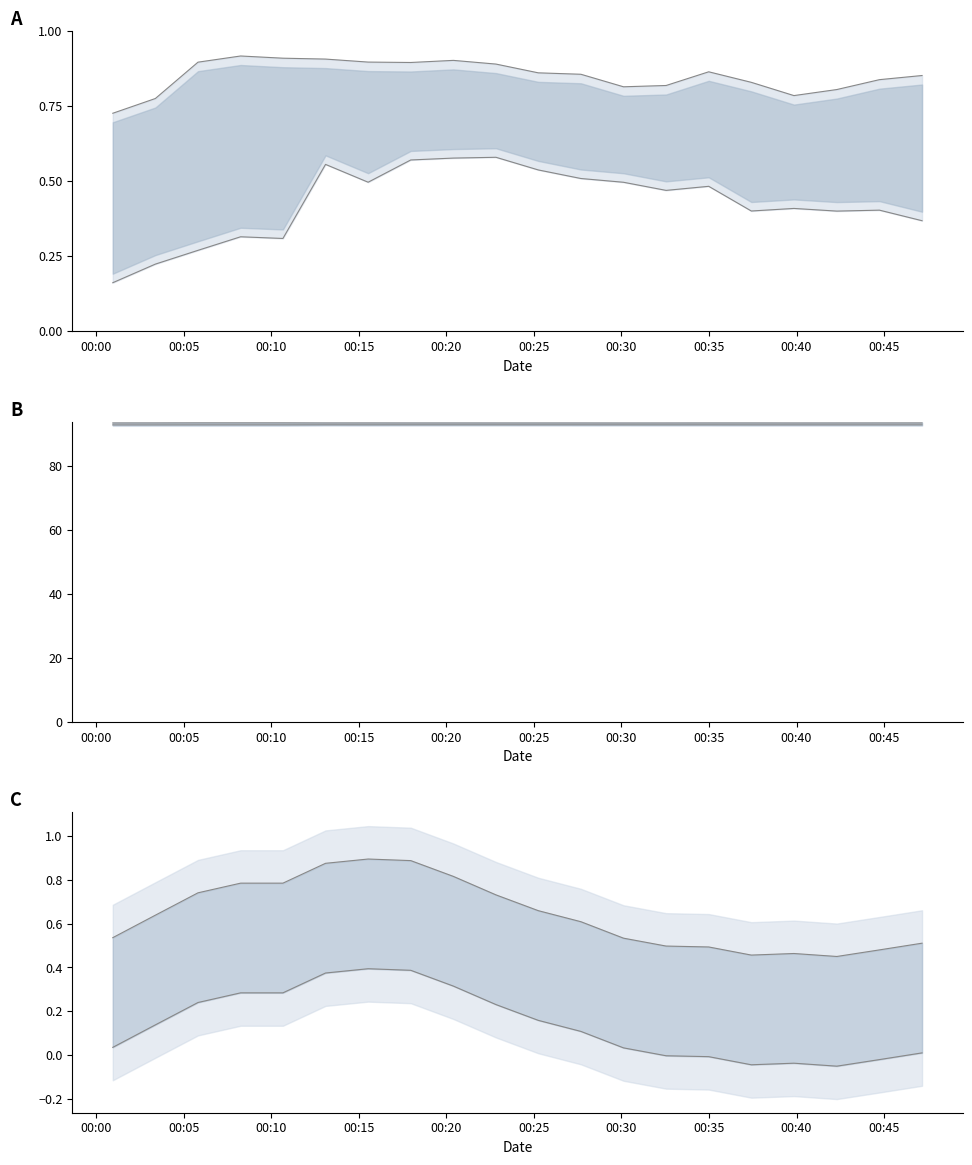

Reading right to left, extract all data points from this chart.

pressure upper: 0.9	0.8	0.8	0.8	0.8	0.9	0.8	0.8	0.9	0.9	0.9	0.9	0.9	0.9	0.9	0.9	0.9	0.9	0.8	0.7
pressure lower: 0.4	0.4	0.4	0.4	0.4	0.5	0.5	0.5	0.5	0.5	0.6	0.6	0.6	0.5	0.6	0.3	0.3	0.3	0.2	0.2
pressure kPa upper: 93.6	93.6	93.6	93.6	93.6	93.6	93.6	93.6	93.6	93.6	93.6	93.6	93.6	93.6	93.6	93.6	93.6	93.6	93.6	93.6
pressure kPa mid: 93.0	93.0	93.0	93.0	93.0	93.0	93.0	93.0	93.0	93.0	93.1	93.1	93.1	93.0	93.1	93.0	93.0	93.0	93.0	93.0
temperature upper: 0.5	0.5	0.5	0.5	0.5	0.5	0.5	0.5	0.6	0.7	0.7	0.8	0.9	0.9	0.9	0.8	0.8	0.7	0.6	0.5
temperature lower: 0.0	-0.0	-0.0	-0.0	-0.0	-0.0	-0.0	0.0	0.1	0.2	0.2	0.3	0.4	0.4	0.4	0.3	0.3	0.2	0.1	0.0